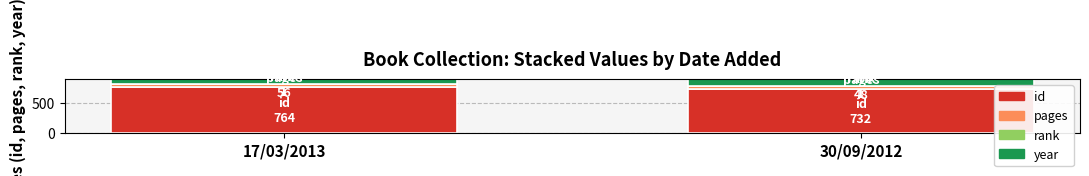

Rank the series at 30/09/2012 from highest to lowest value.

year, id, pages, rank